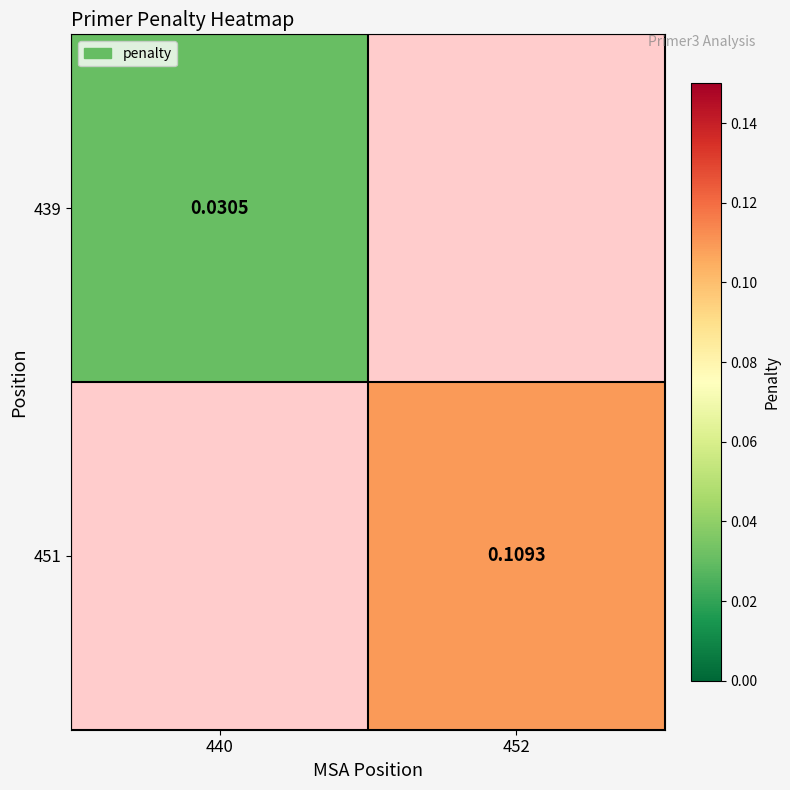

Is the value of 439 at 440 greater than the value of 451 at 452?

No